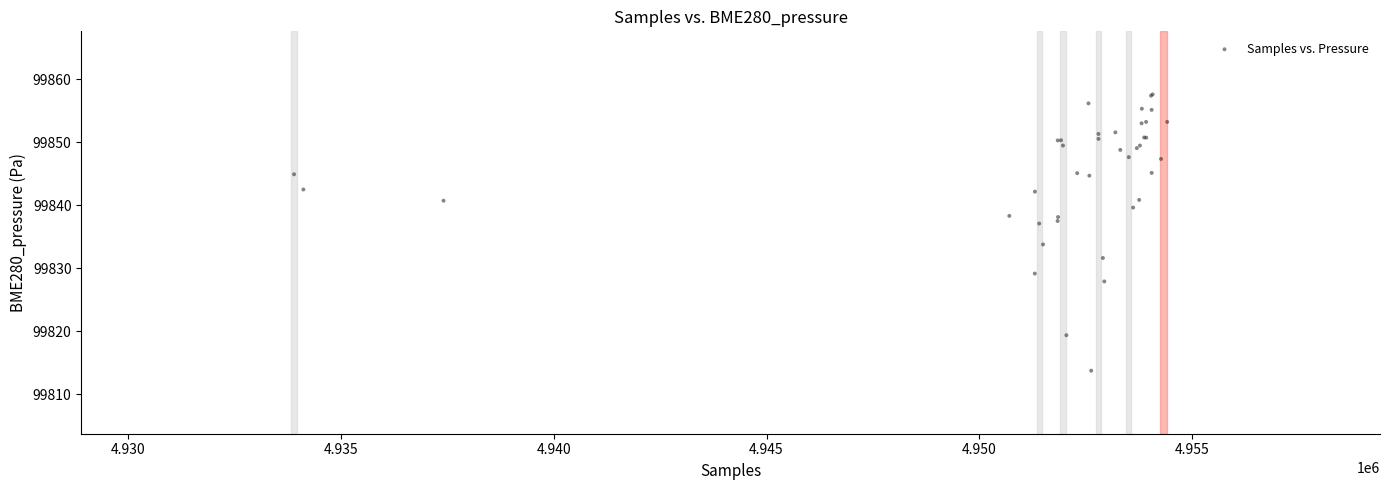

What Y value in the scatter plot is closest to 99835?

99833.8